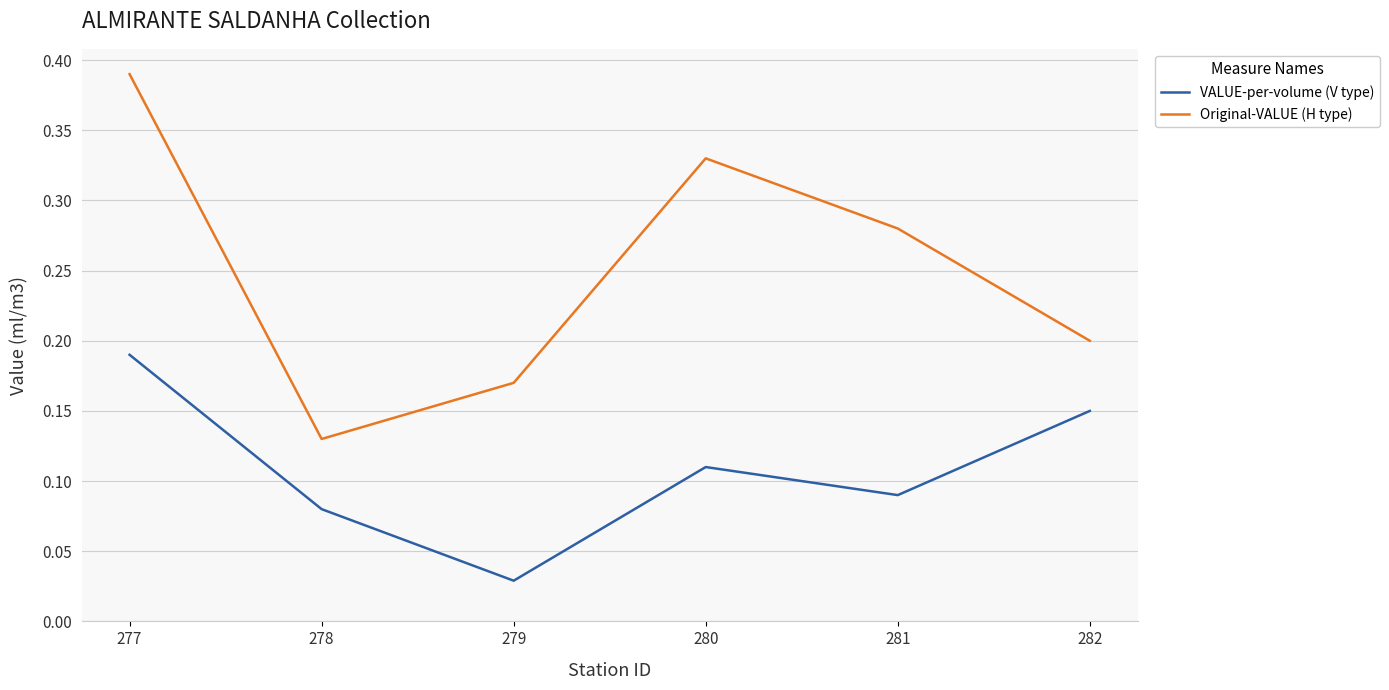

How many categories are shown in the chart?

6